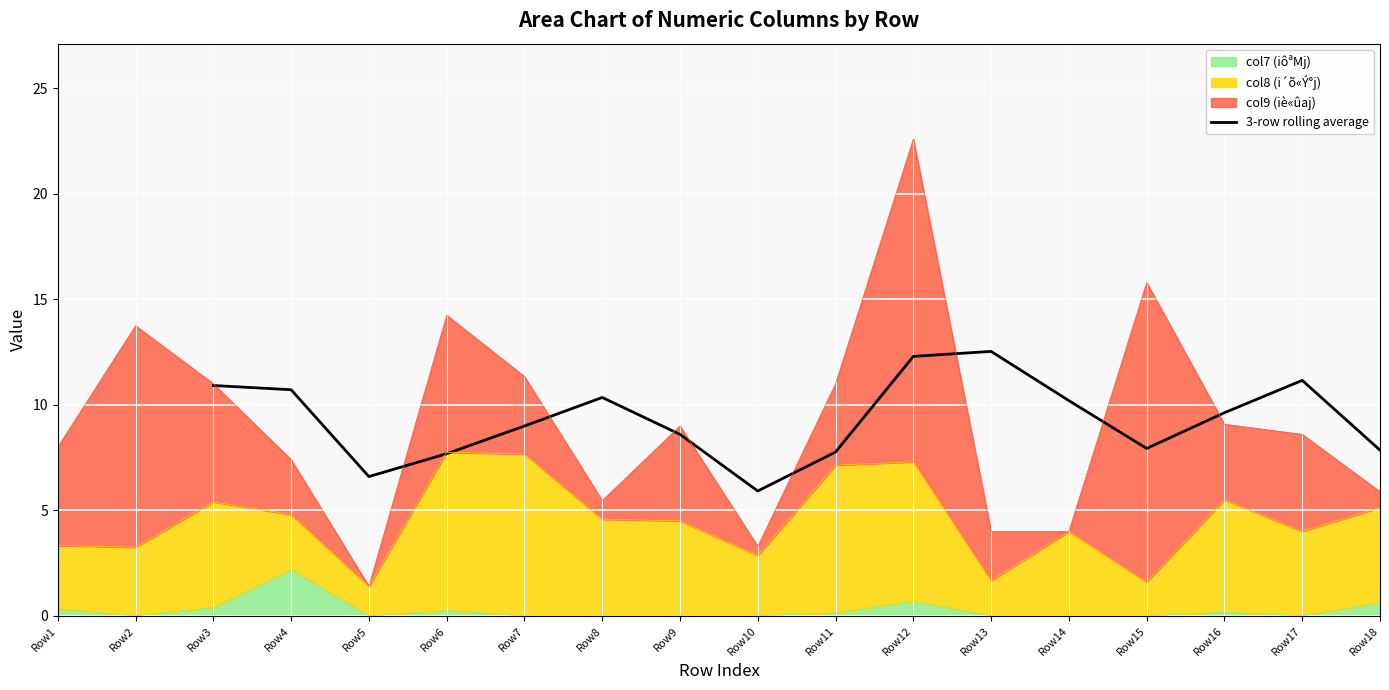

What is the lowest value of the 3-row rolling average series?

5.9